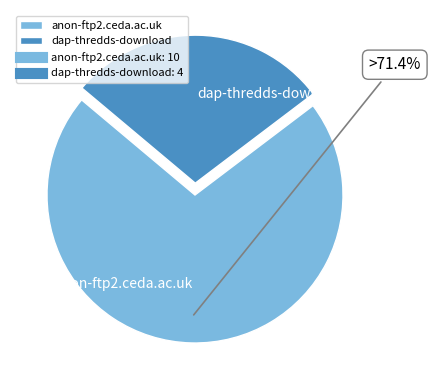

Rank the categories by value from highest to lowest.

anon-ftp2.ceda.ac.uk, dap-thredds-download